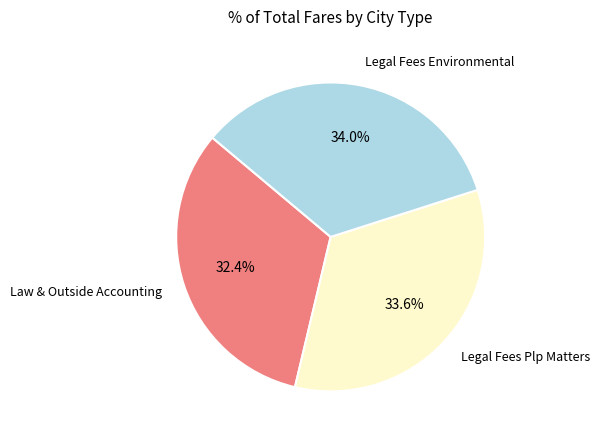

Is there any slice that represents more than half of the pie?

No